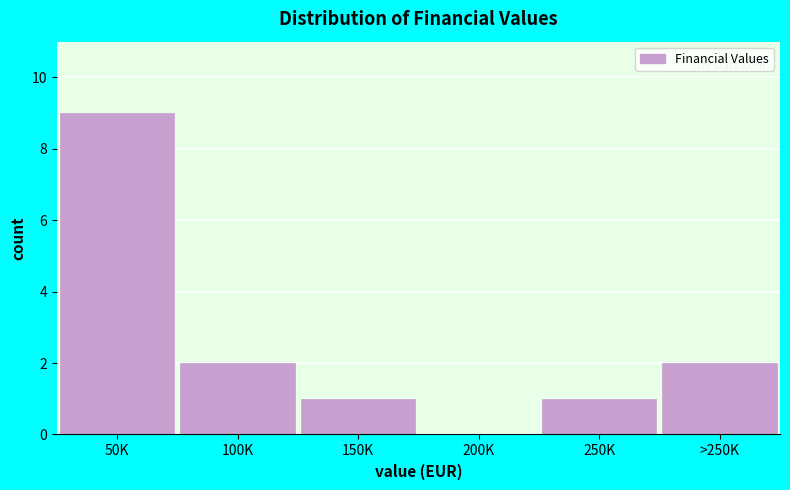

Reading left to right, what are all the values shown in this chart?

50K=9	100K=2	150K=1	200K=0	250K=1	>250K=2